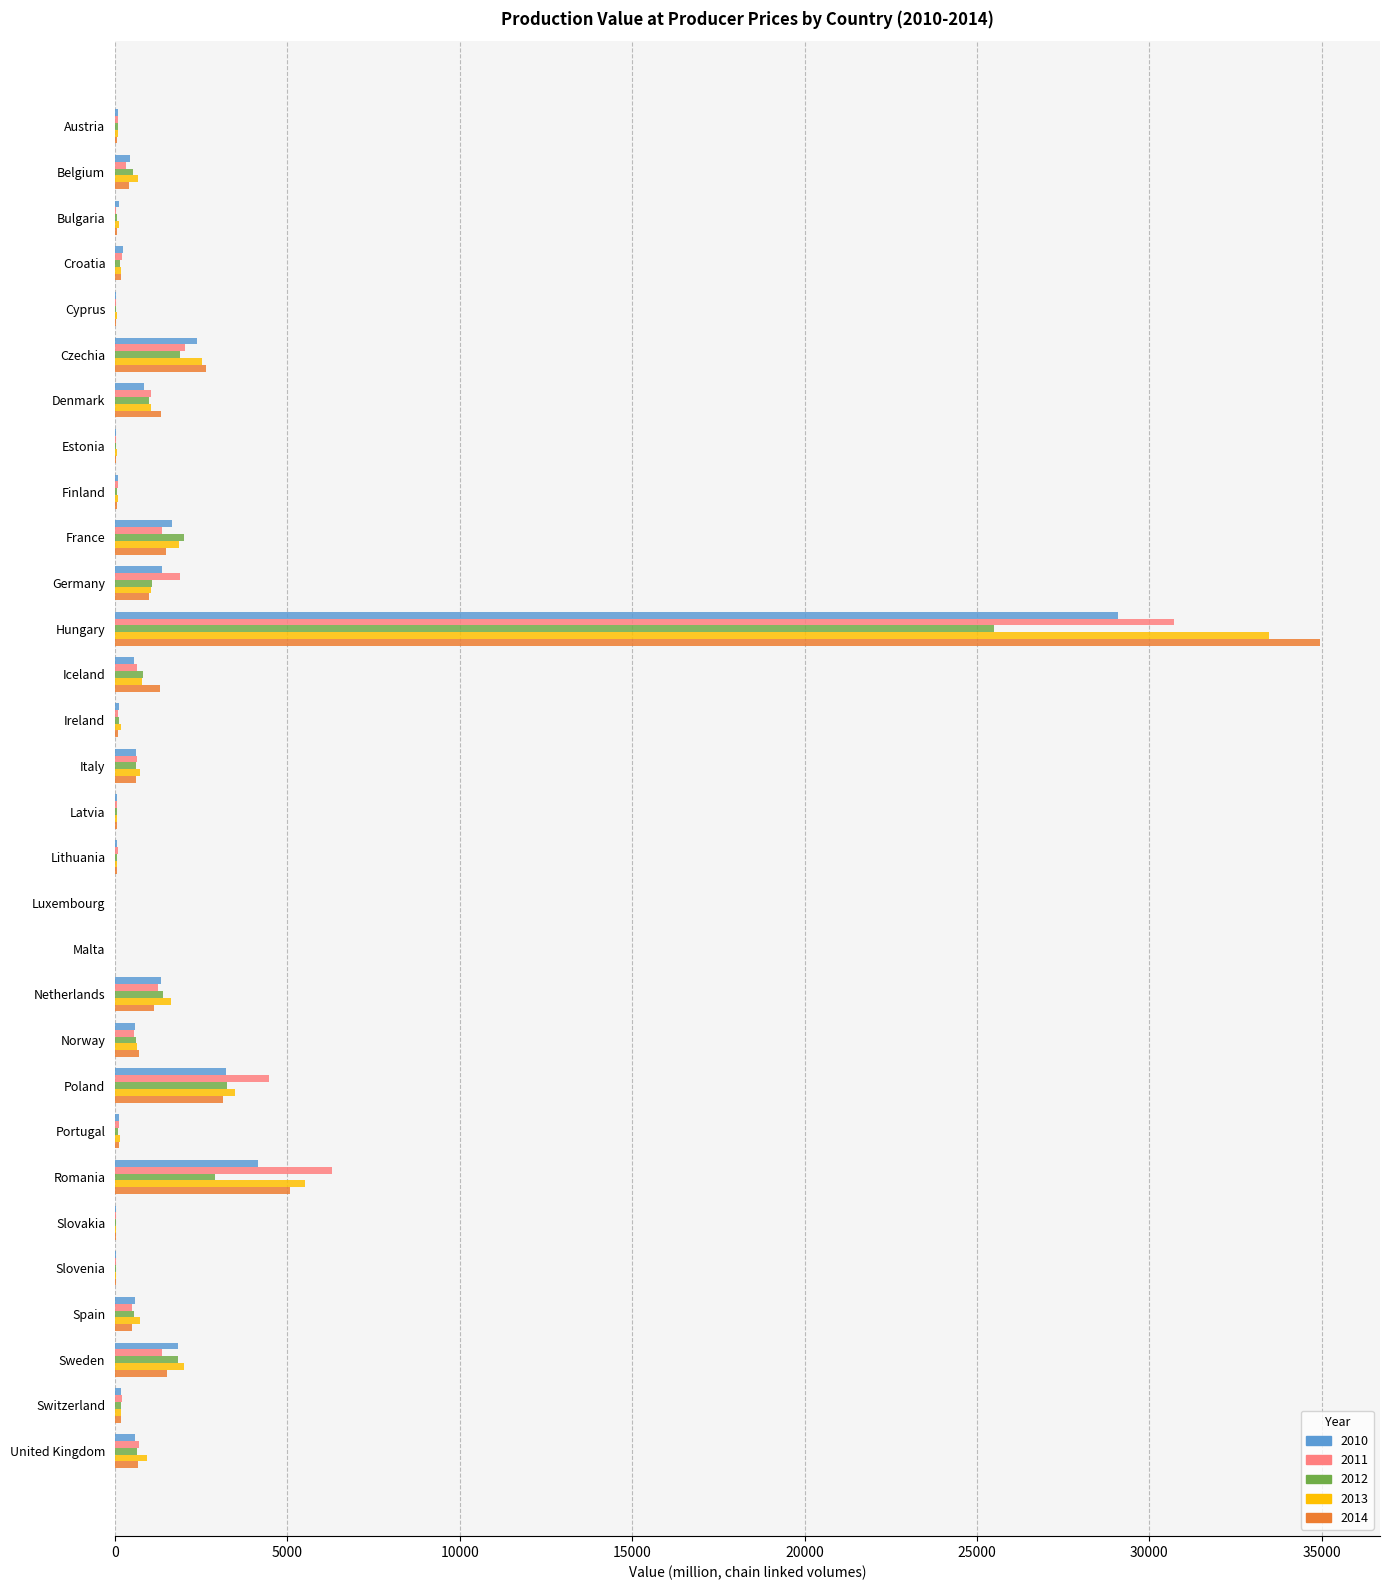

Where is 2011 nearest to the value 15357?

Romania